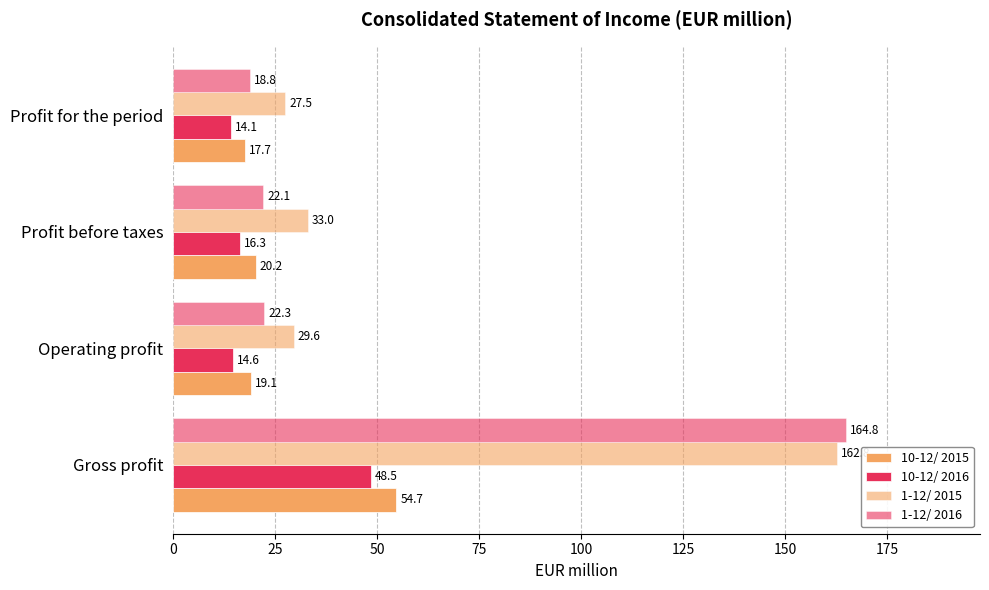

How many series are shown in this chart?

4